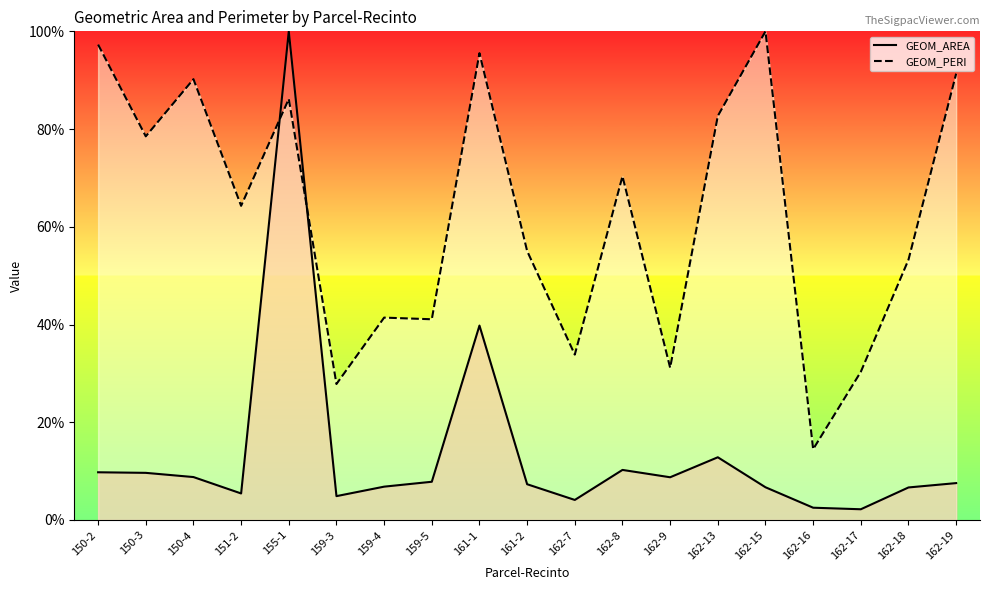

What is the sum of all GEOM_PERI values?

1184.8